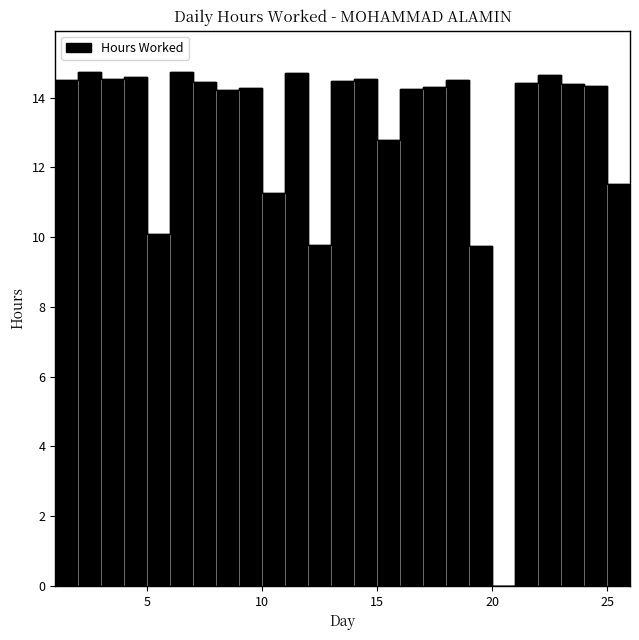

List the labels in order of value, largest first.

2, 6, 11, 22, 4, 3, 14, 1, 18, 13, 7, 21, 23, 24, 17, 9, 16, 8, 15, 25, 10, 26, 5, 12, 19, 20